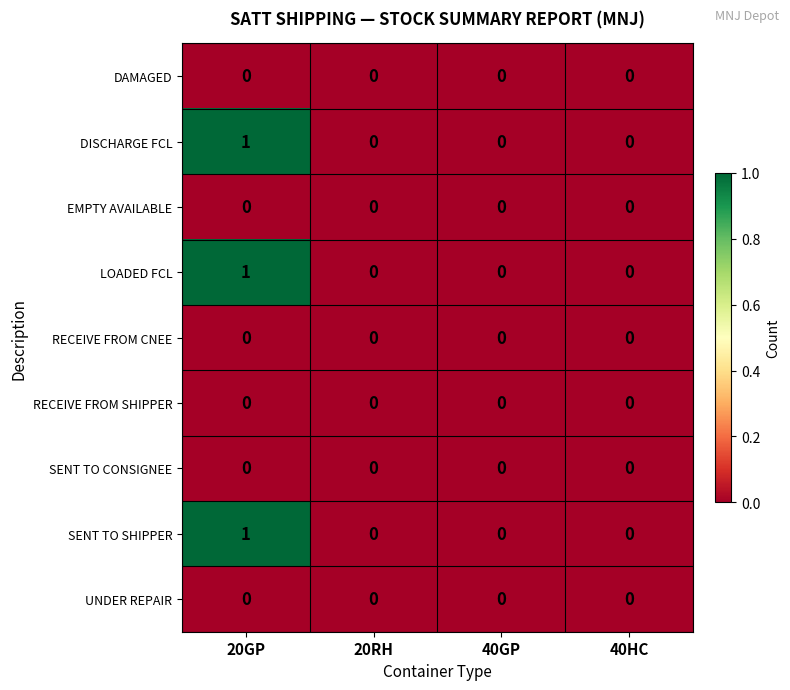

The value of LOADED FCL at 40GP is 0. True or false?

True